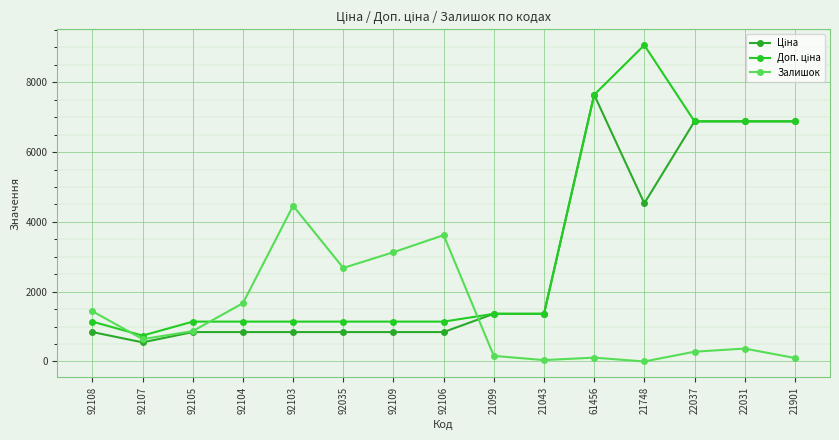

What is the lowest value of the Ціна series?

547.8